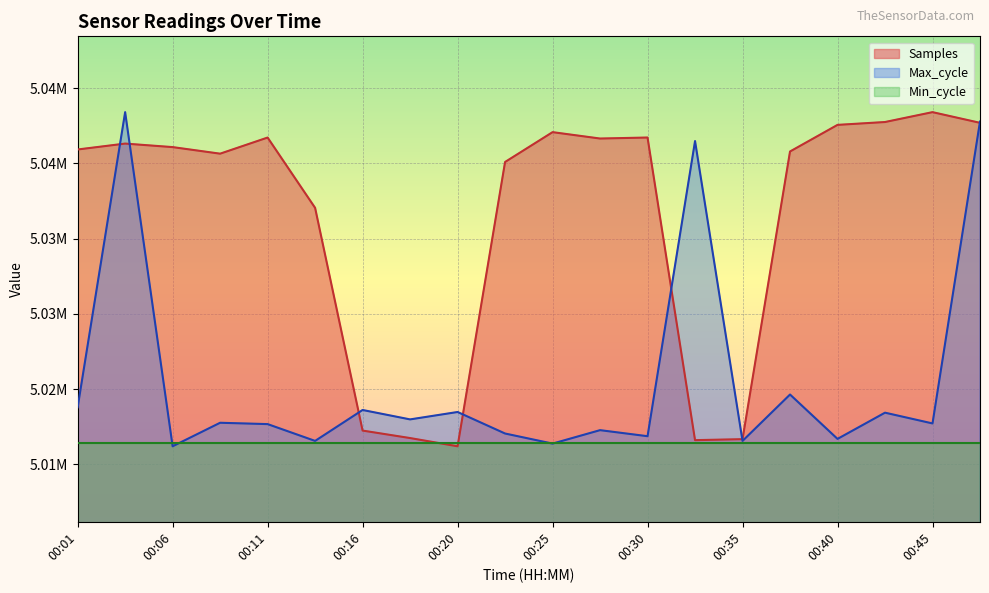

At which category is the sum across all series the highest?

00:48